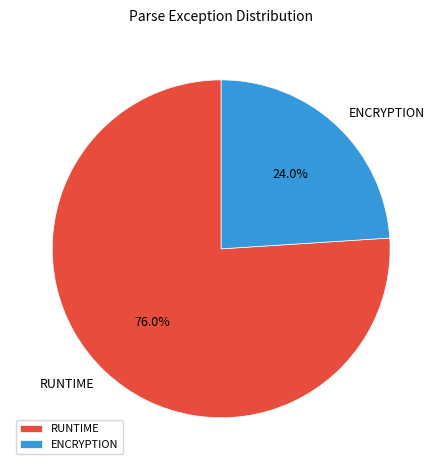

Is it true that ENCRYPTION is 37% of the pie?

False